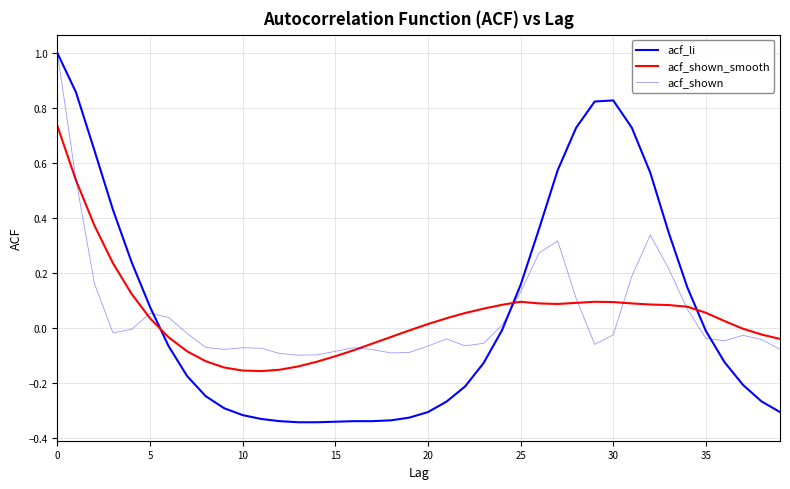

Does the chart have visible grid lines?

Yes